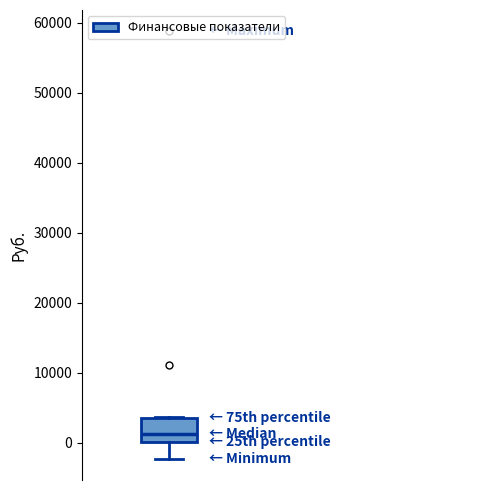

Transcribe this box plot: give where the median line is, the range the box spans, and where the two whiskers end, as read against the y-axis. The values are not printed on the chart, so give them approximately, as read against the axis.

median 1000, box 0 to 4000, whiskers -2000 to 4000